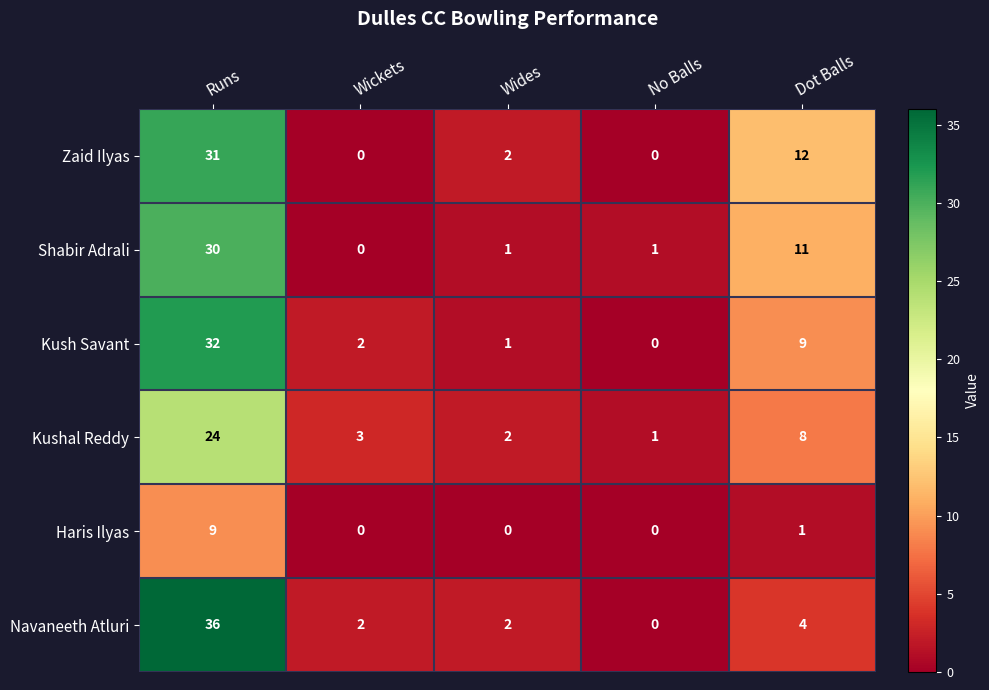

What is the difference between the highest and lowest values at No Balls?

1